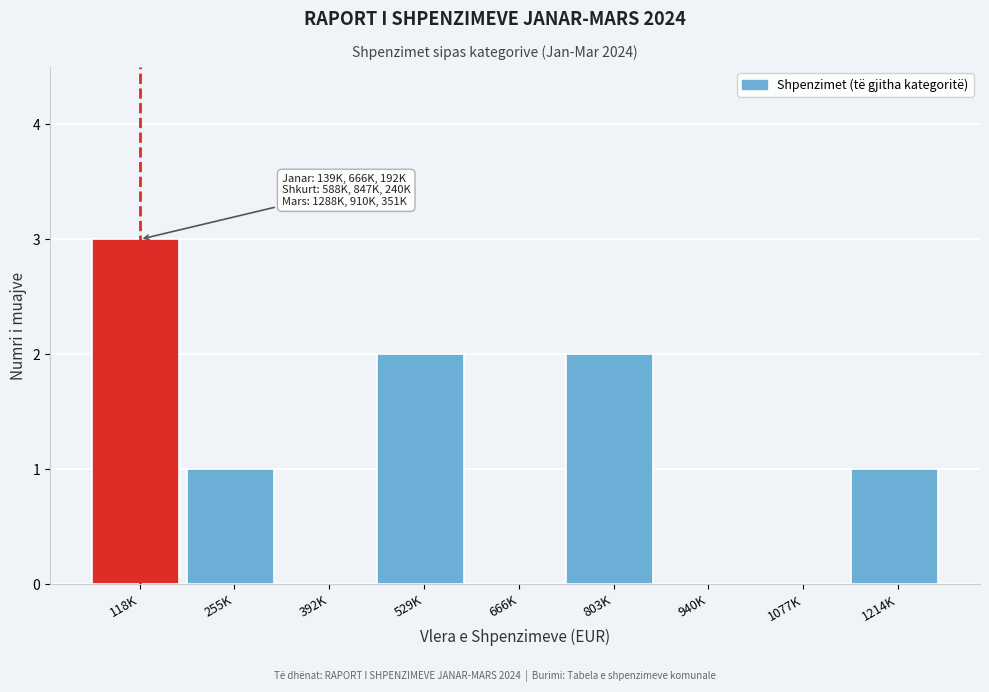

Reading right to left, what are all the values shown in this chart?

1214K=1	1077K=0	940K=0	803K=2	666K=0	529K=2	392K=0	255K=1	118K=3